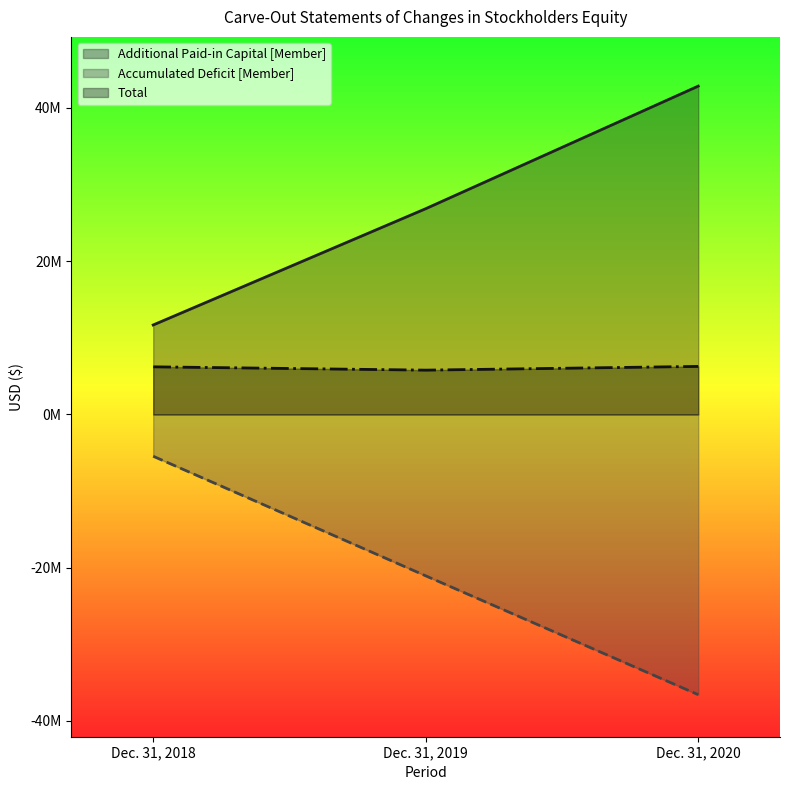

What is the value of the Total point at the 2nd from the left?

5773000